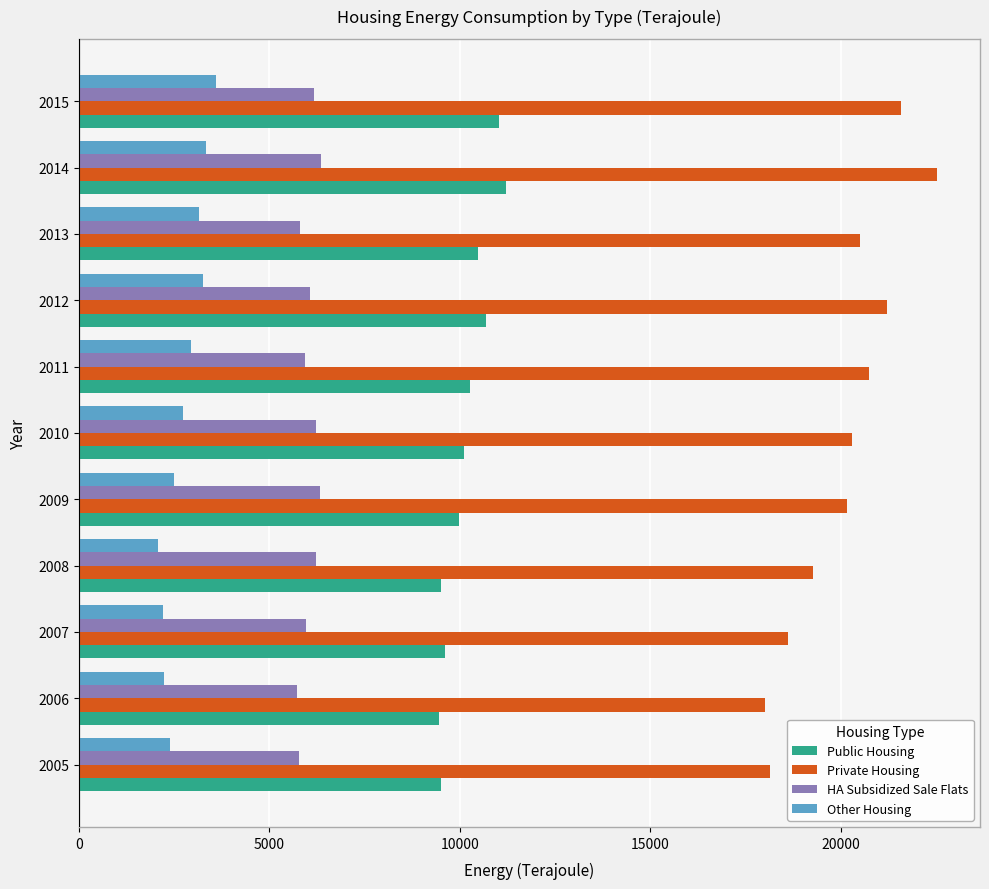

How many categories are shown in the chart?

11